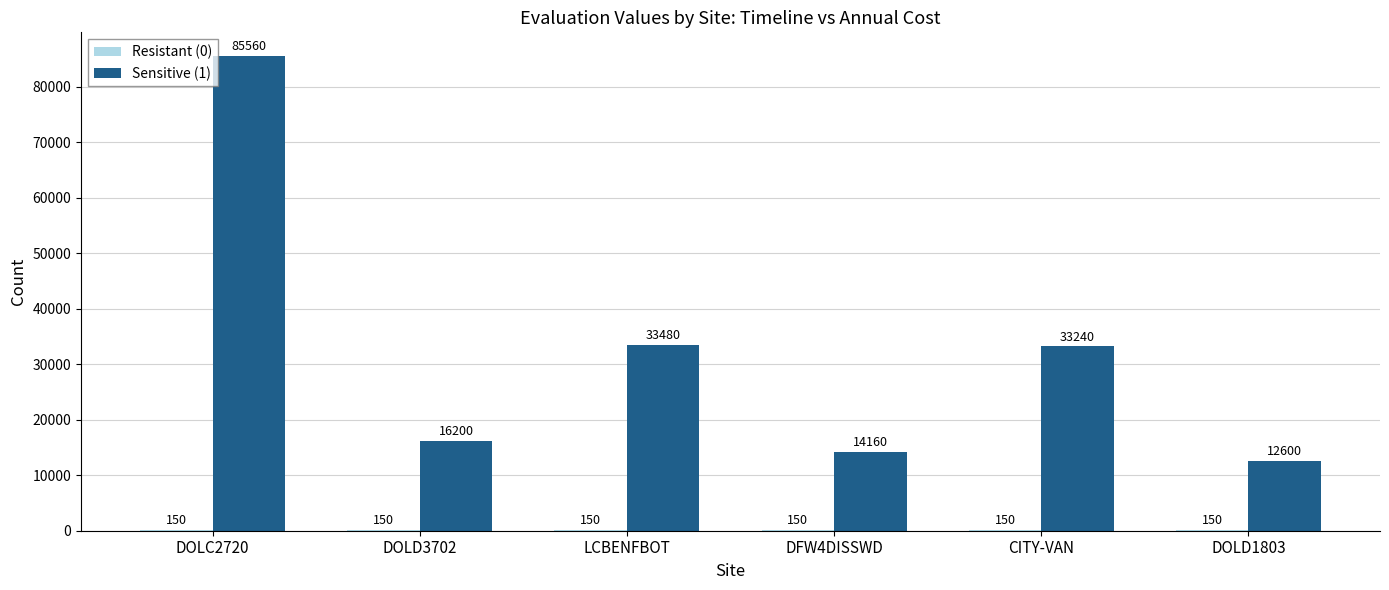

At which label does Sensitive (1) reach its peak?

DOLC2720